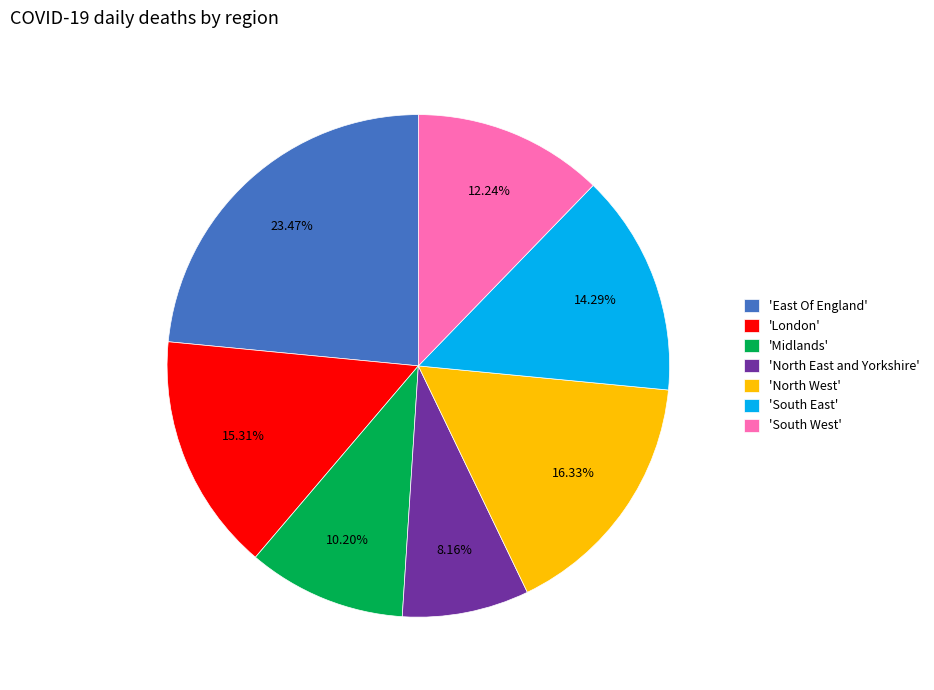

What is the smallest slice in the pie chart?

'North East and Yorkshire'